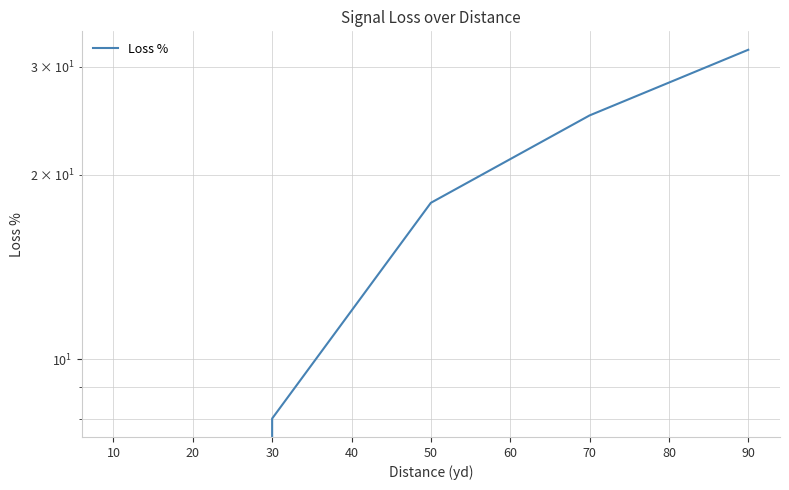

How many data points are less than 18?

2